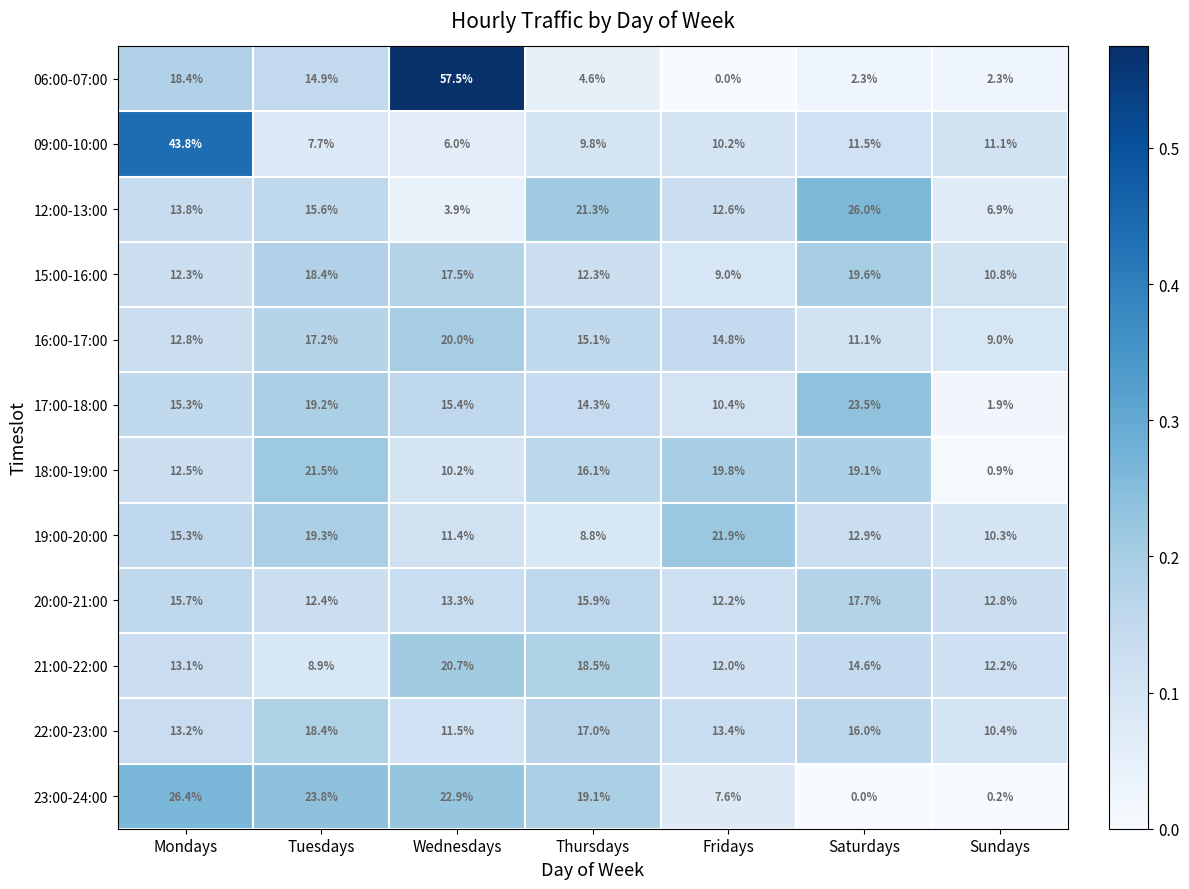

What is the difference between the second highest and second lowest values in the 12:00-13:00 series?

14.4